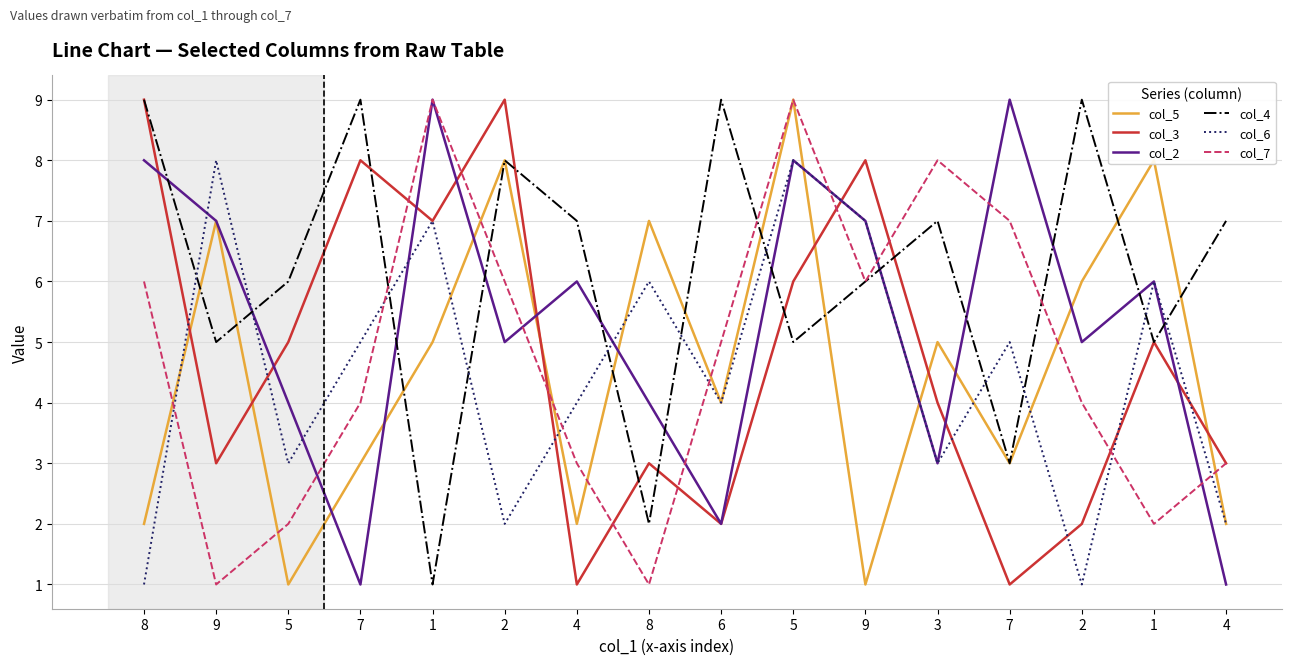

At which category is the sum across all series the highest?

5